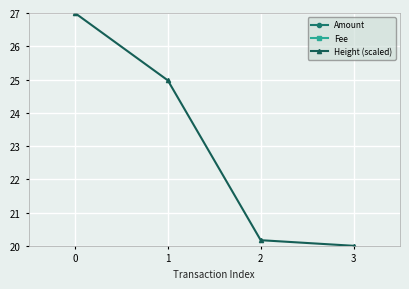

Between 2 and 3, which is larger?

3